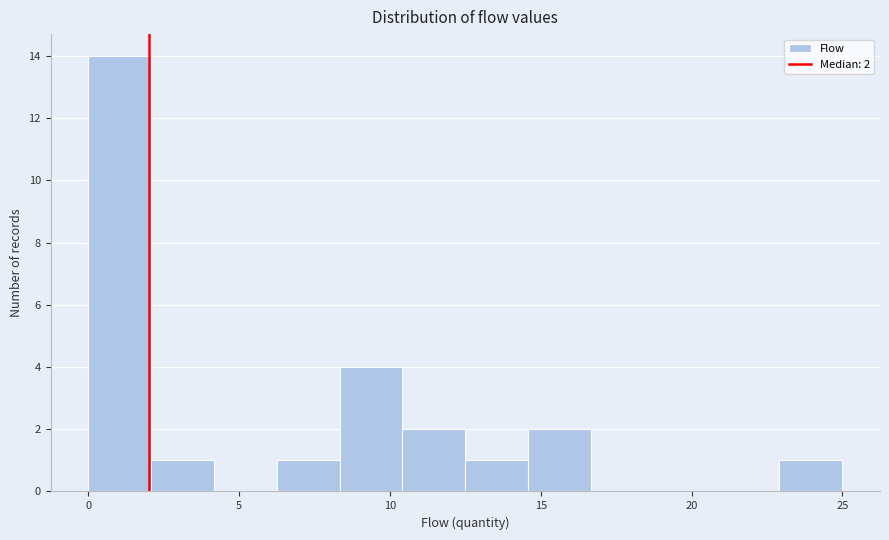

Over which range of the x-axis is the bar tallest?

0.0 to 2.0